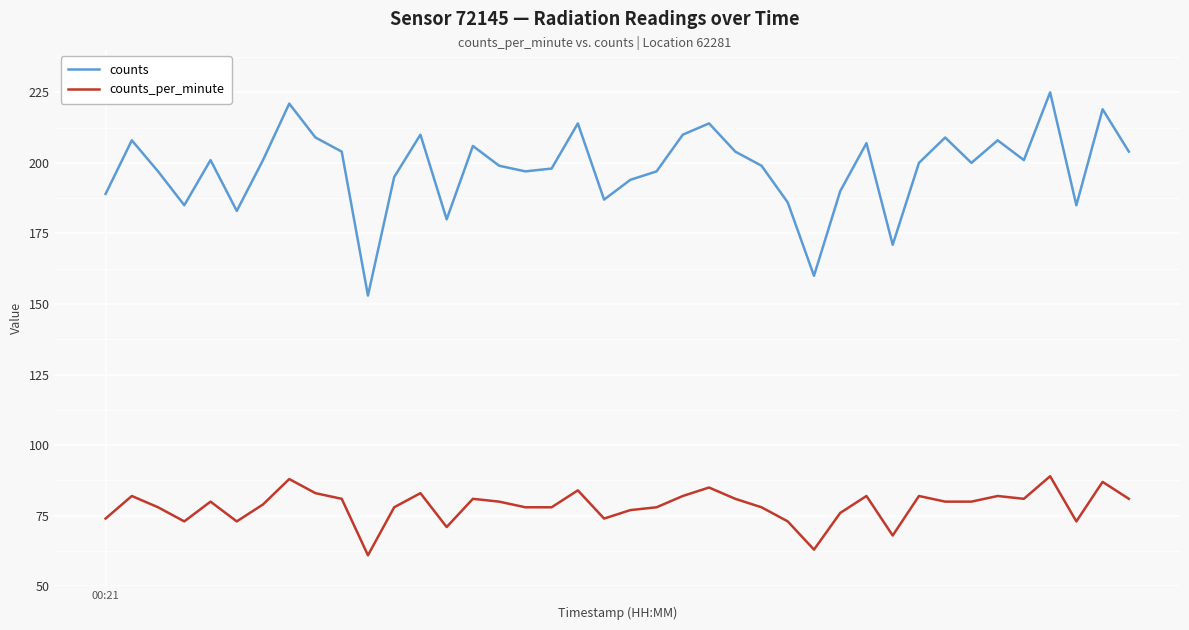

Which series has the largest range (max minus min)?

counts